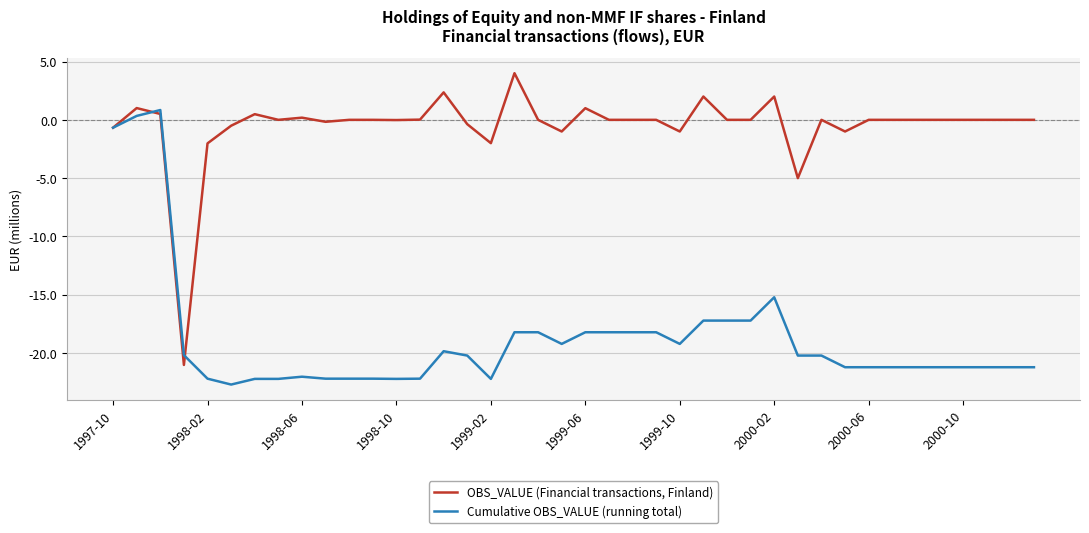

What is the maximum value shown in the chart?

4.0